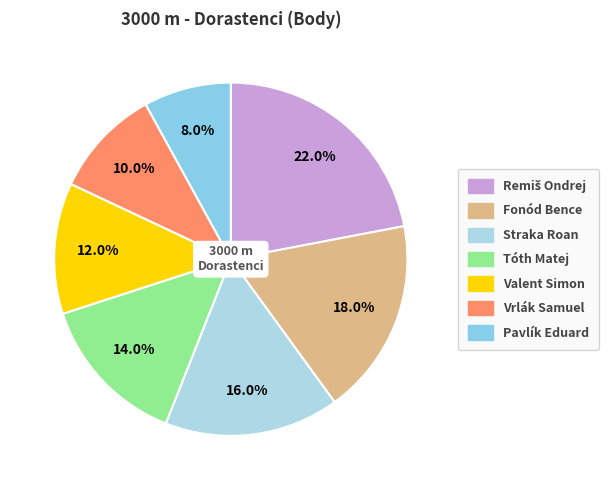

How many slices are in this pie chart?

7